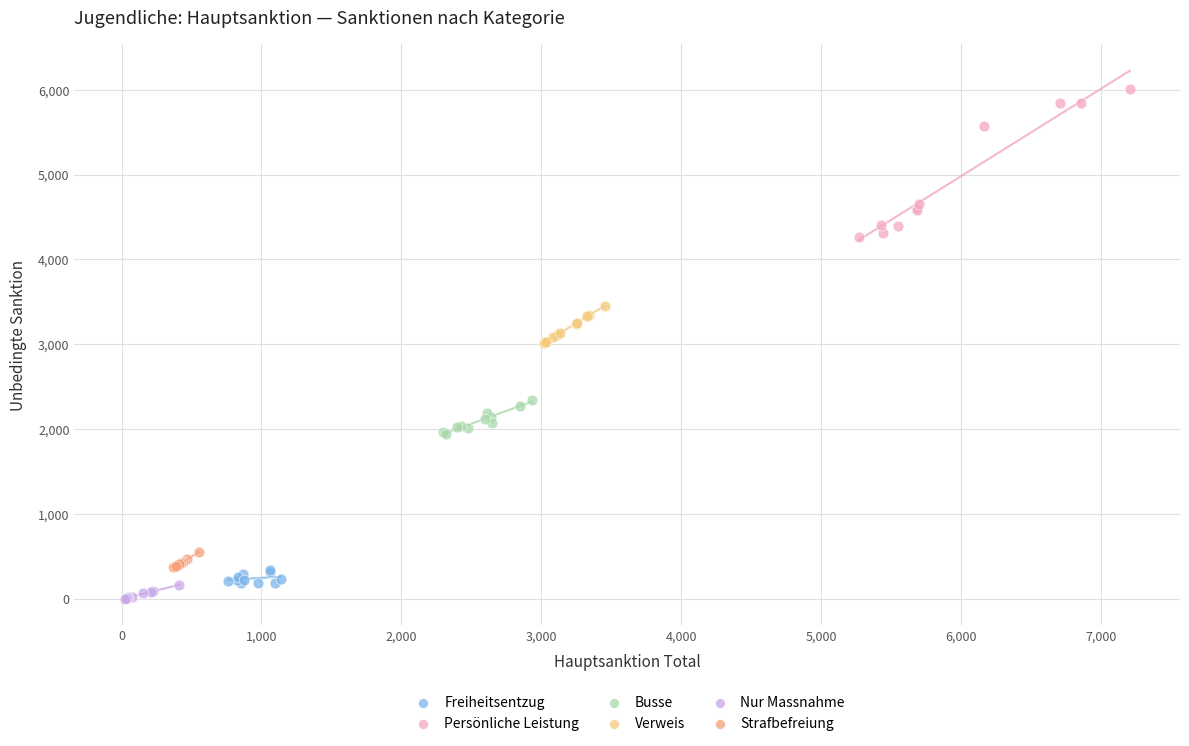

Which series has the widest spread of Y values?

Persönliche Leistung